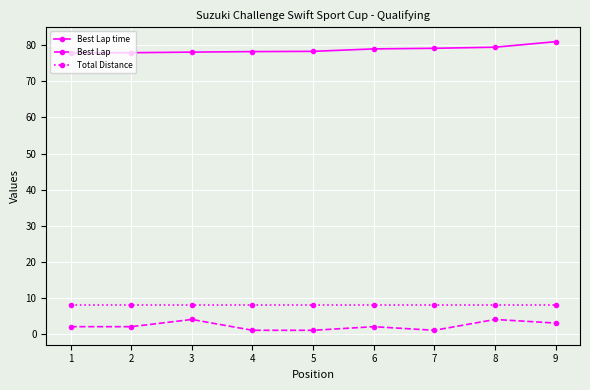

What is the difference between the highest and lowest values at 3?

74.1